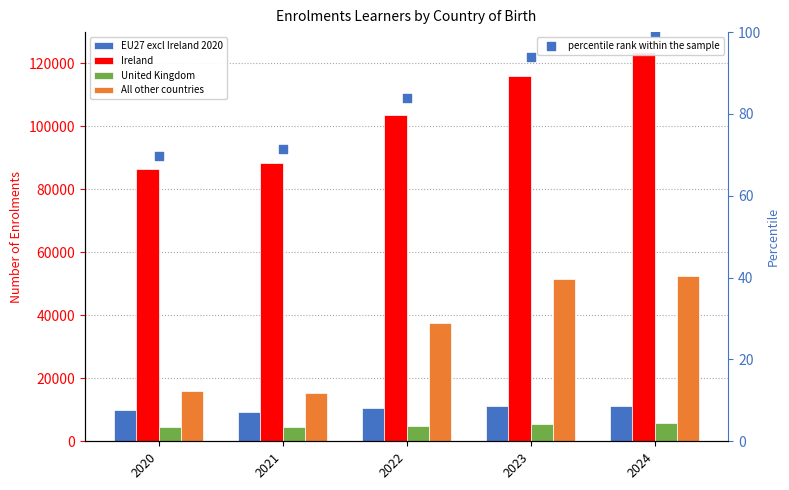

At which category is the sum across all series the highest?

2024